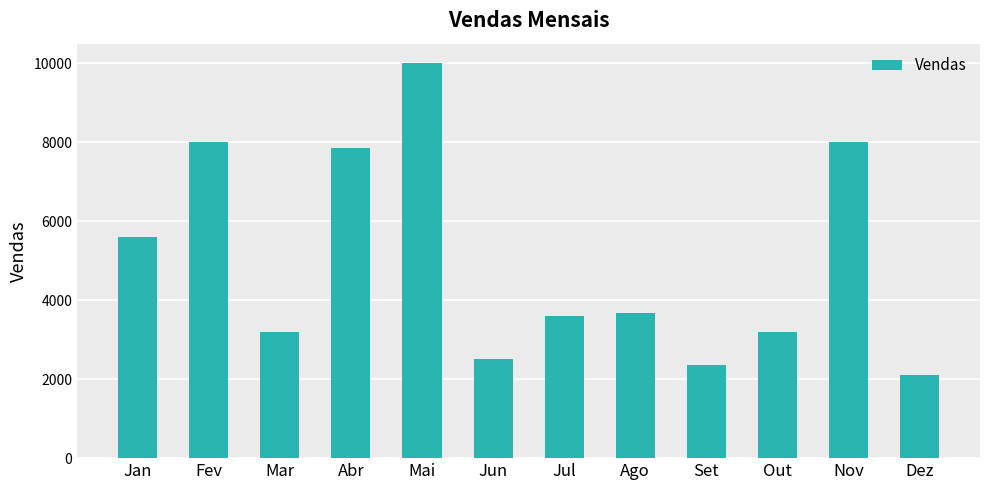

Where is the data nearest to the value 6050?

Jan